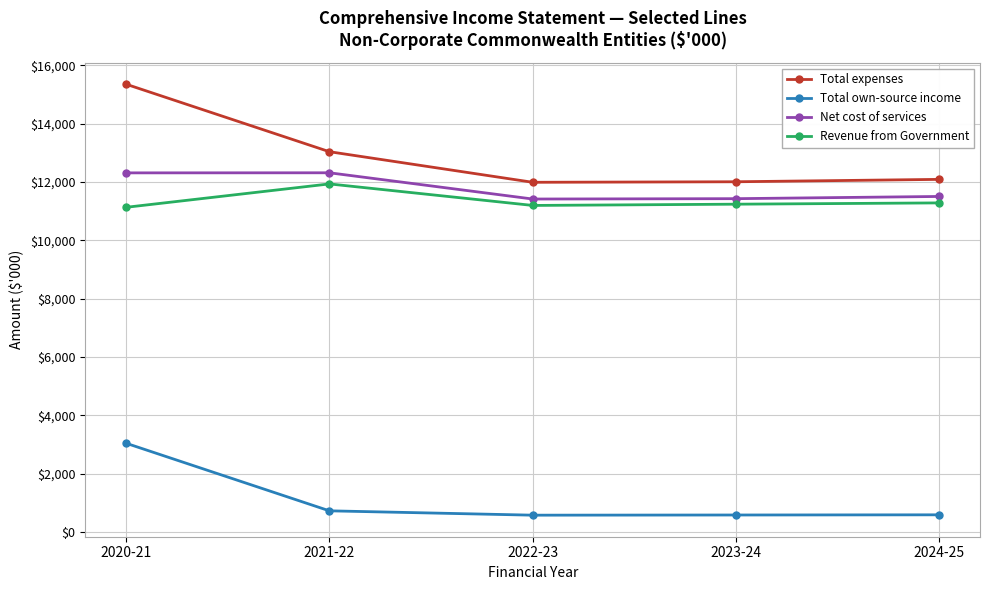

What position from the right is 2022-23?

3